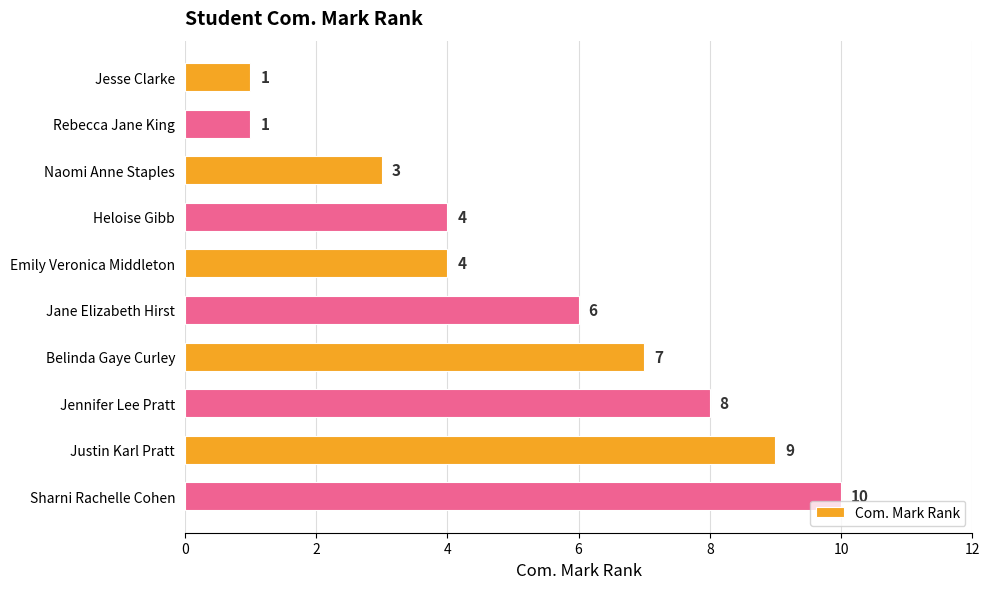

What is the change in value from Rebecca Jane King to Sharni Rachelle Cohen?

+9